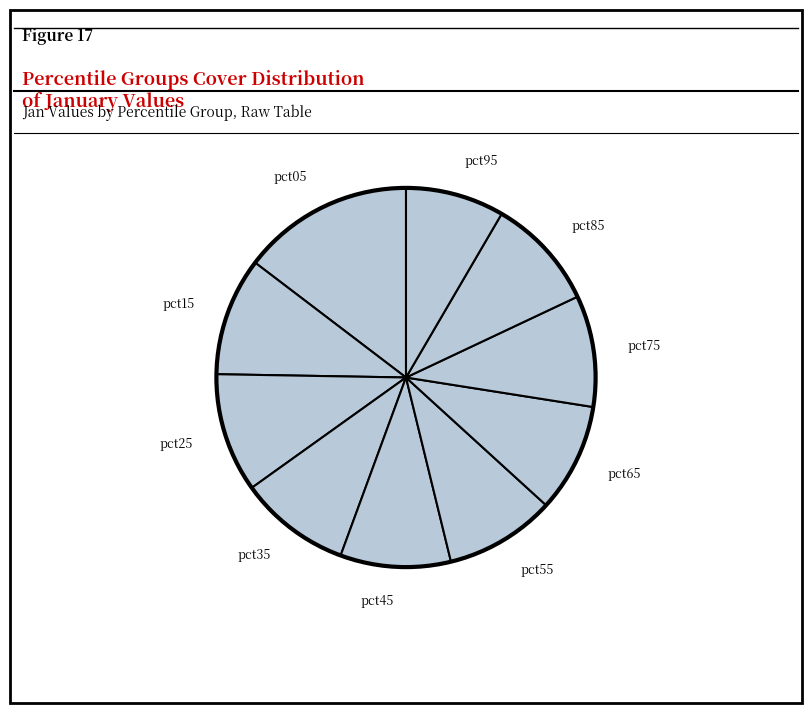

True or false: pct85 accounts for 10% of the total.

True